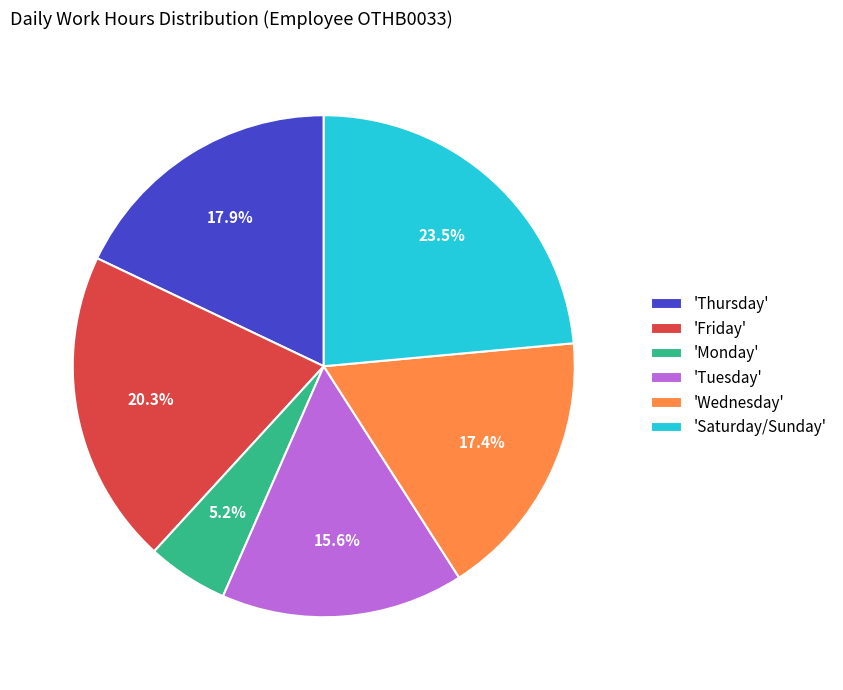

Is there any slice that represents more than half of the pie?

No